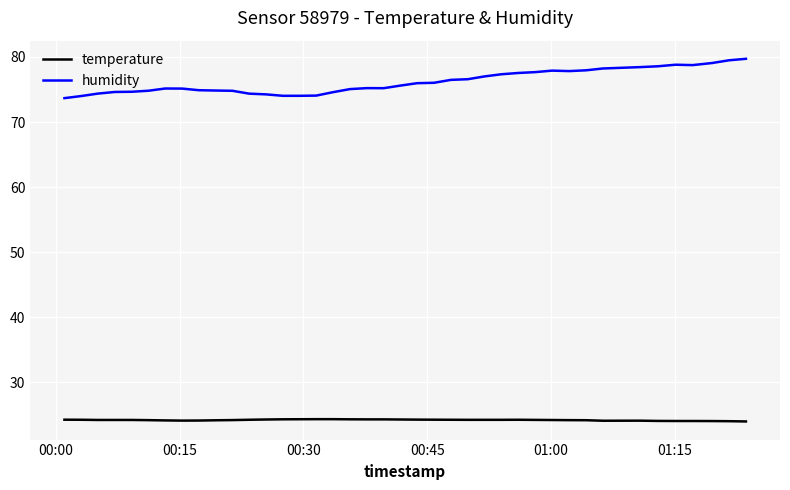

Rank the series by their average value, from highest to lowest.

humidity, temperature